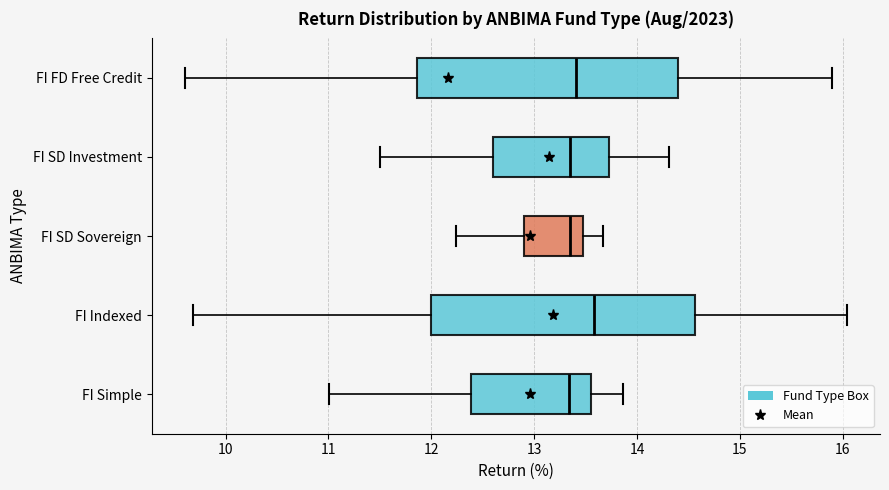

Which box's median line is the furthest to the right?

FI Indexed